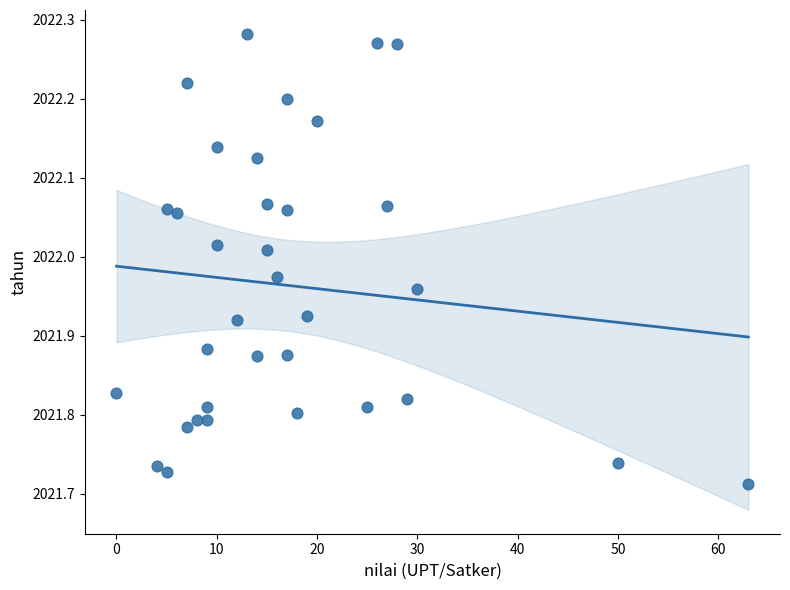

What is the range of Y values (max minus min)?

0.6